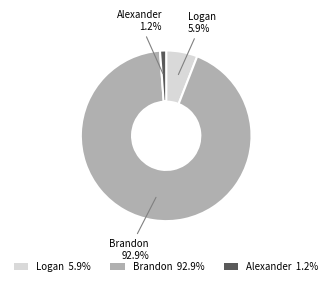

Does any single category account for the majority?

Yes